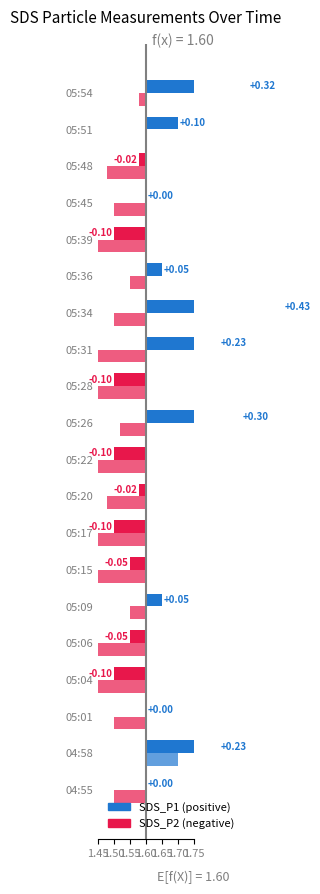

Reading right to left, what are all the values shown in this chart?

SDS_P1: 0.3	0.1	-0.0	0.0	-0.1	0.0	0.4	0.2	-0.1	0.3	-0.1	-0.0	-0.1	-0.1	0.0	-0.1	-0.1	0.0	0.2	0.0
SDS_P2: -0.0	0.0	-0.1	-0.1	-0.2	-0.1	-0.1	-0.2	-0.2	-0.1	-0.2	-0.1	-0.2	-0.2	-0.1	-0.2	-0.2	-0.1	0.1	-0.1